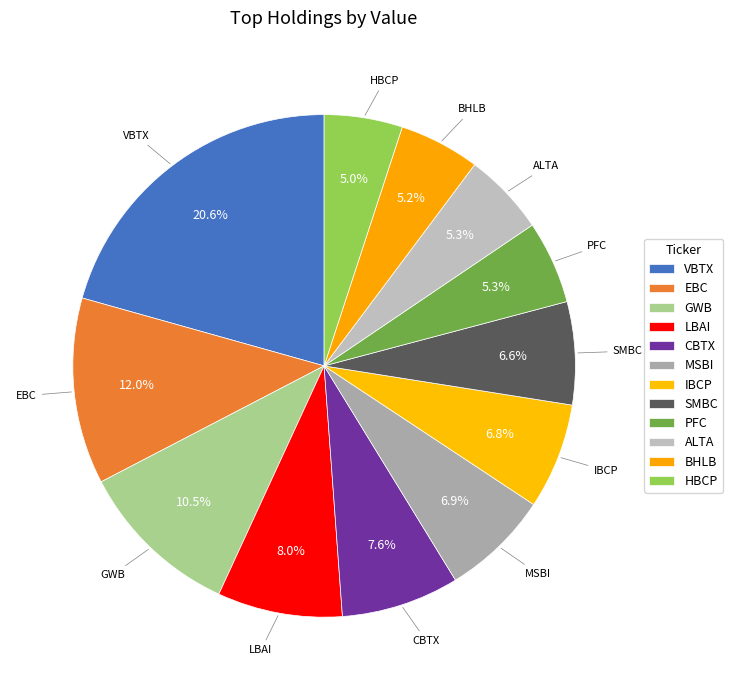

How many slices are in this pie chart?

12